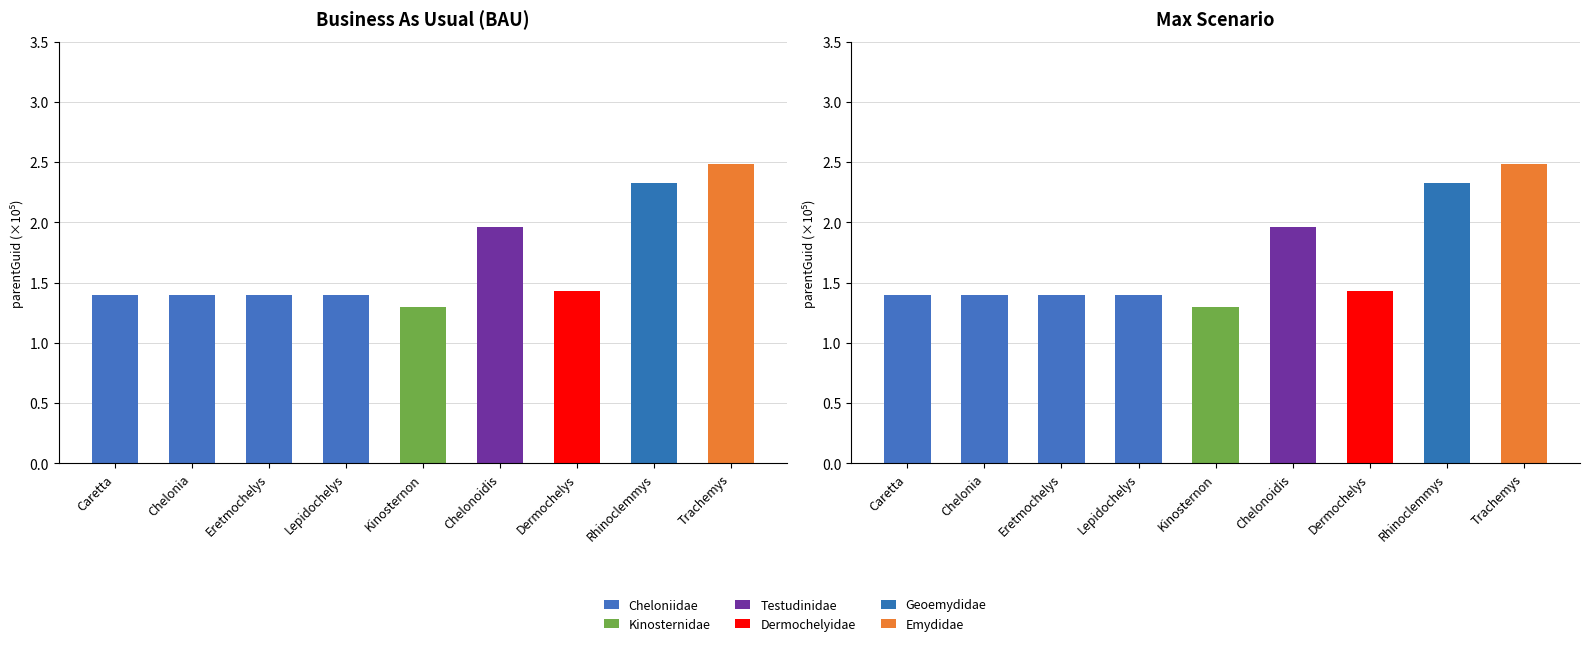

Does the chart contain stacked bars?

No